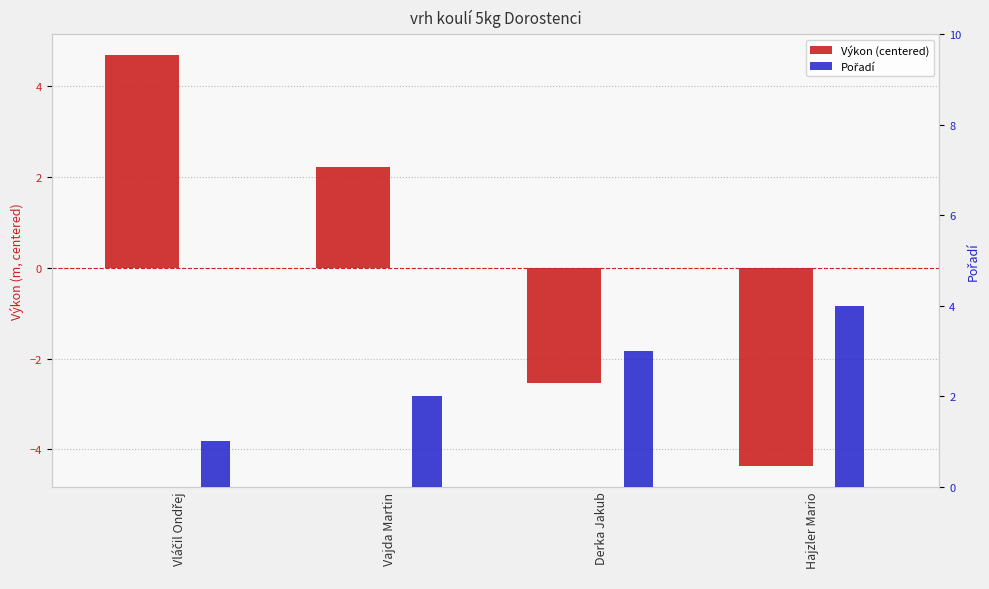

Reading left to right, extract all data points from this chart.

Výkon (centered): Vláčil Ondřej=4.7	Vajda Martin=2.2	Derka Jakub=-2.5	Hajzler Mario=-4.4
Pořadí: Vláčil Ondřej=1.0	Vajda Martin=2.0	Derka Jakub=3.0	Hajzler Mario=4.0